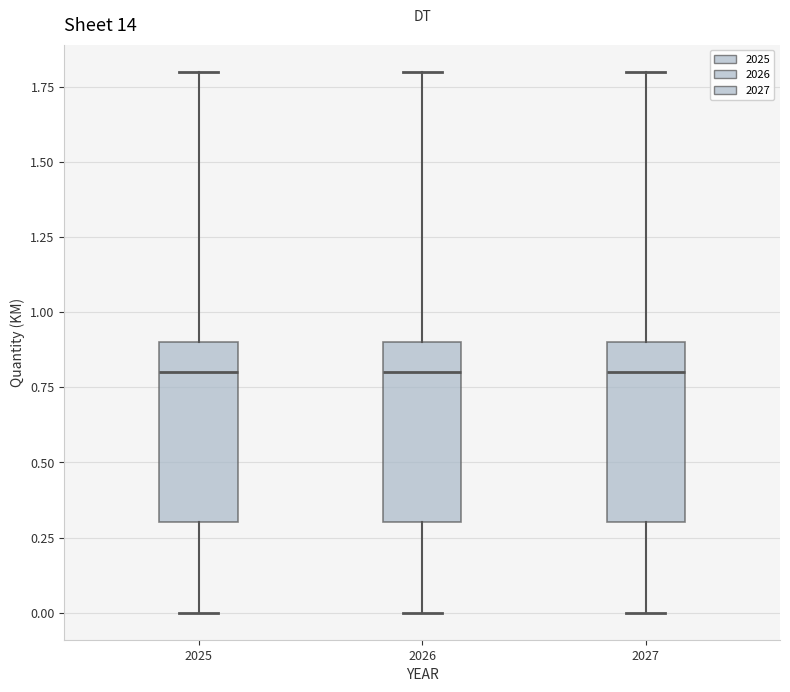

Where does the upper whisker of the box at x = 2026 end on the y-axis? The values are not printed on the chart, so give them approximately, as read against the axis.

1.8